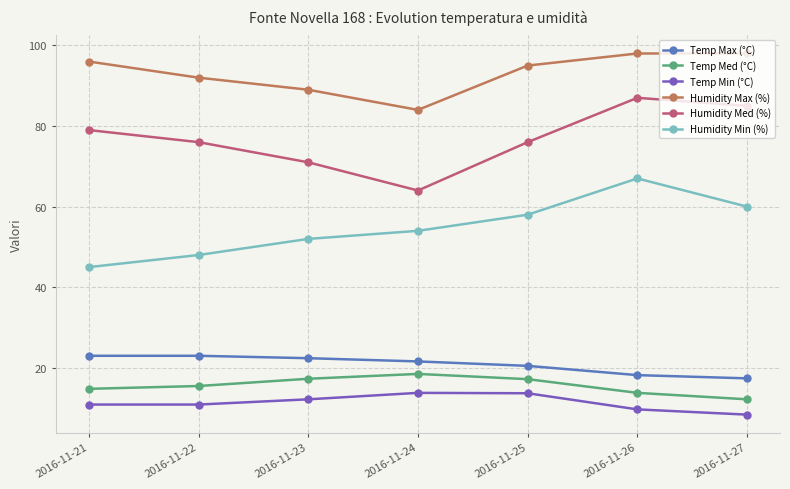

Does the chart have visible grid lines?

Yes